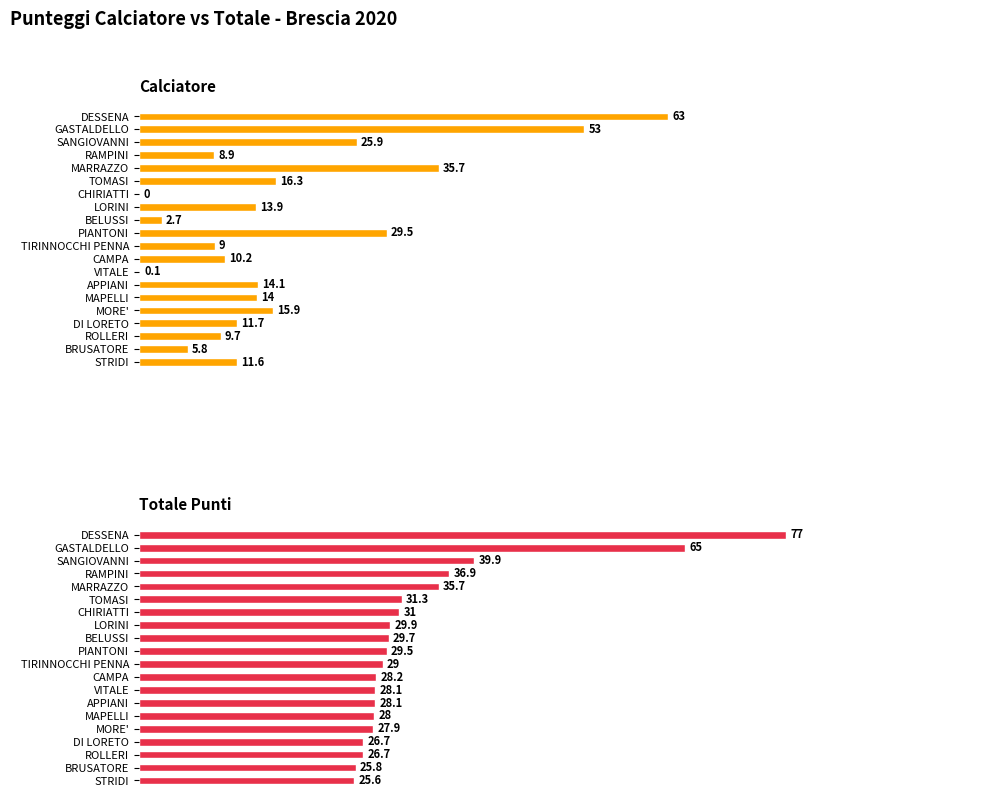

Are the bars grouped side by side (vs. stacked)?

Yes